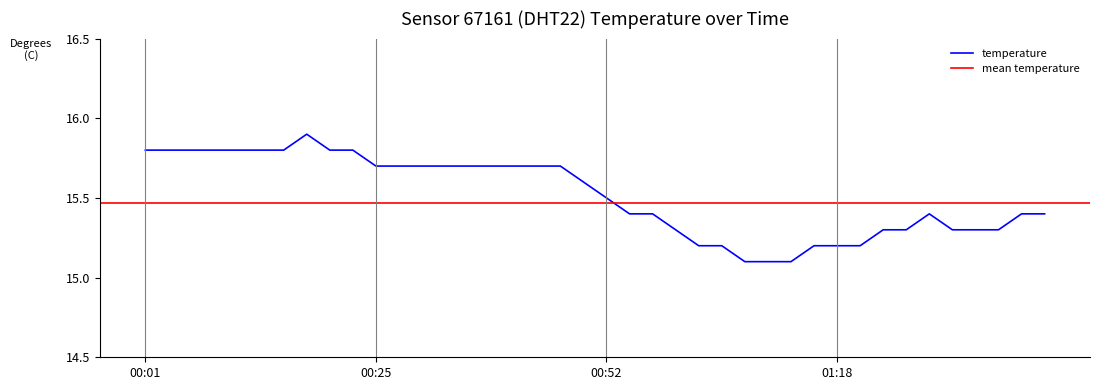

Which has a higher value, 01:15 or 00:52?

00:52